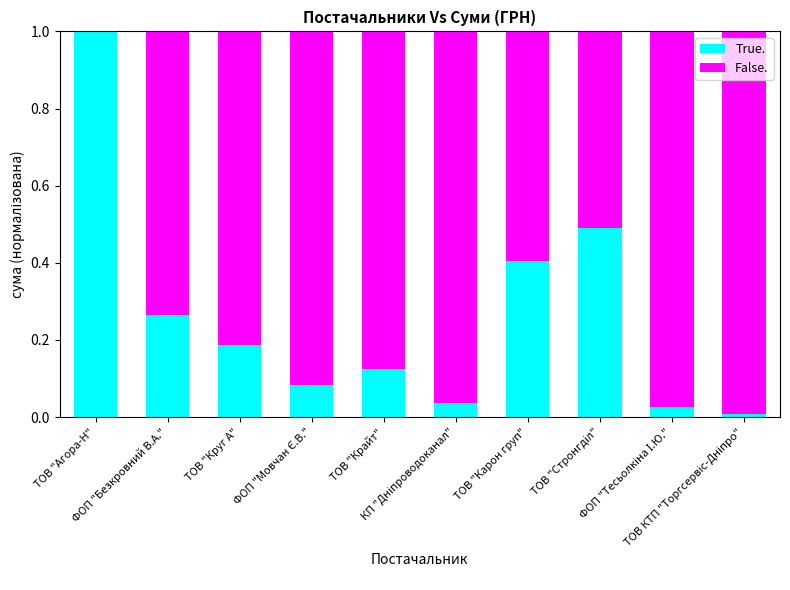

What is the average value of the False. series?

0.7